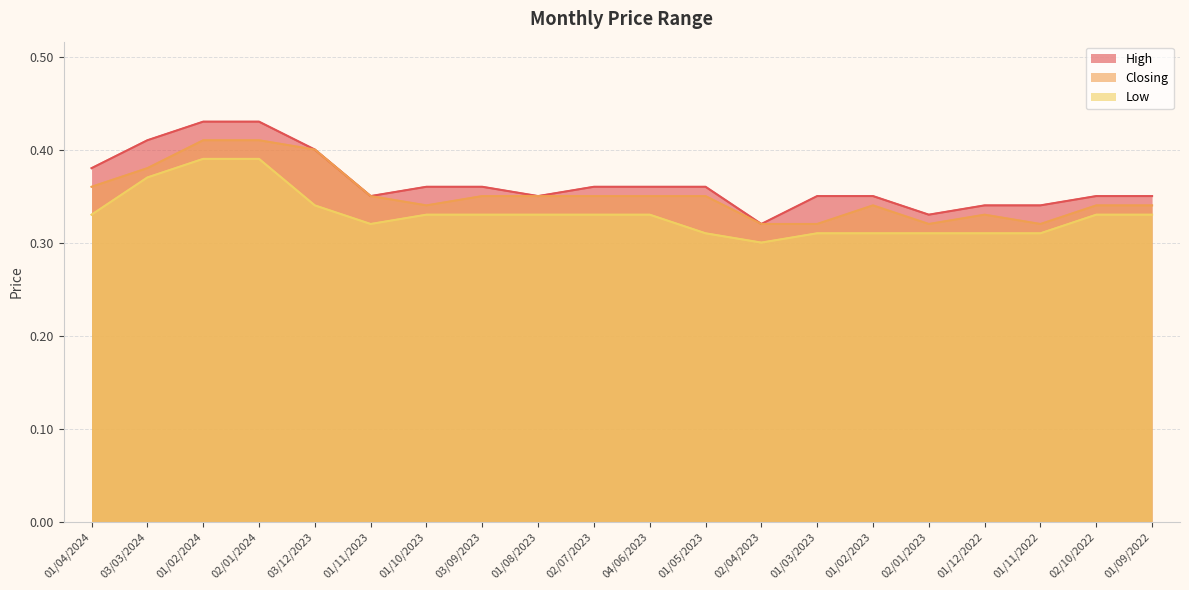

Which series has the largest total across all categories?

High